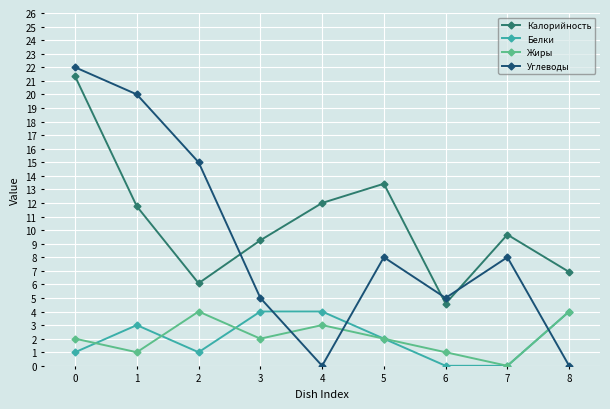

How many data points does each series have?

9